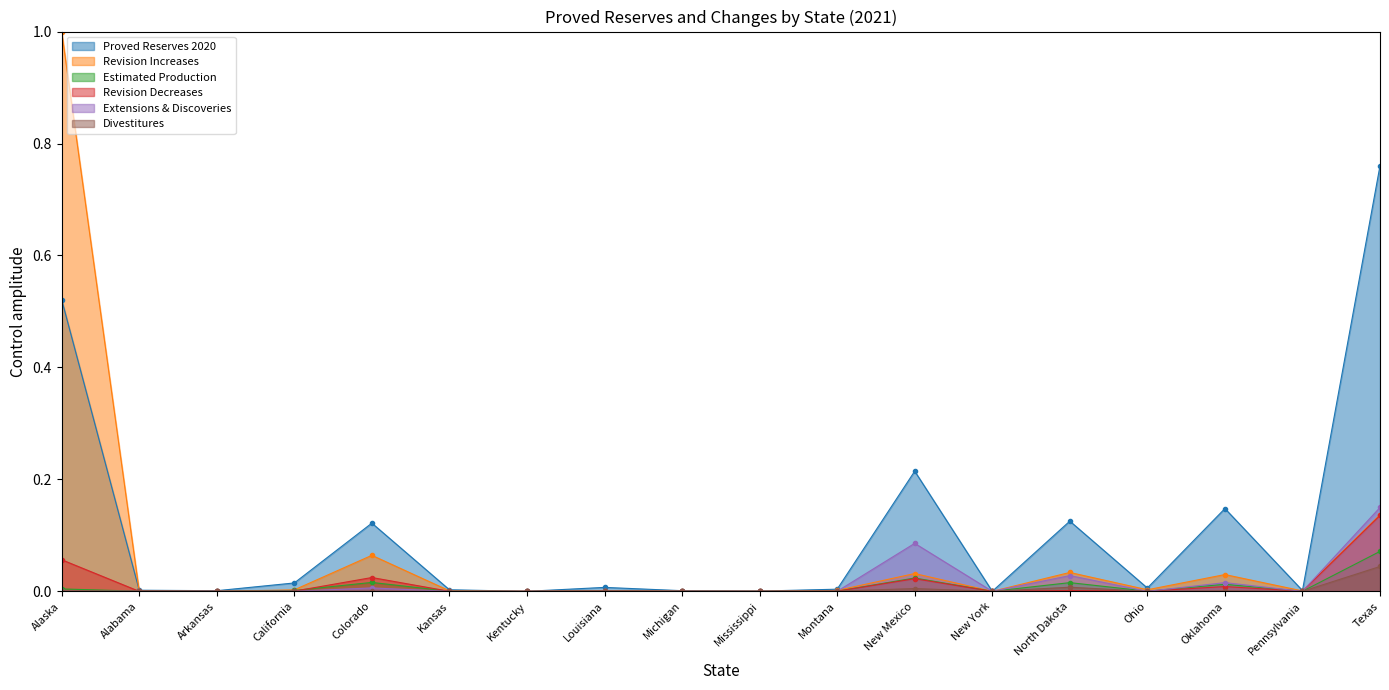

Does the chart have visible grid lines?

No